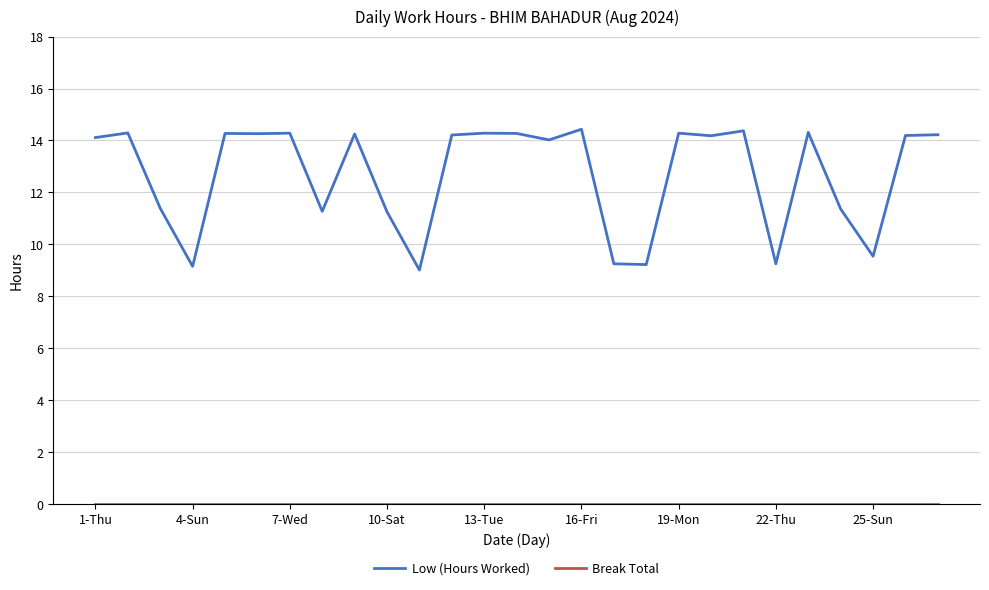

What is the greatest value displayed?

14.4